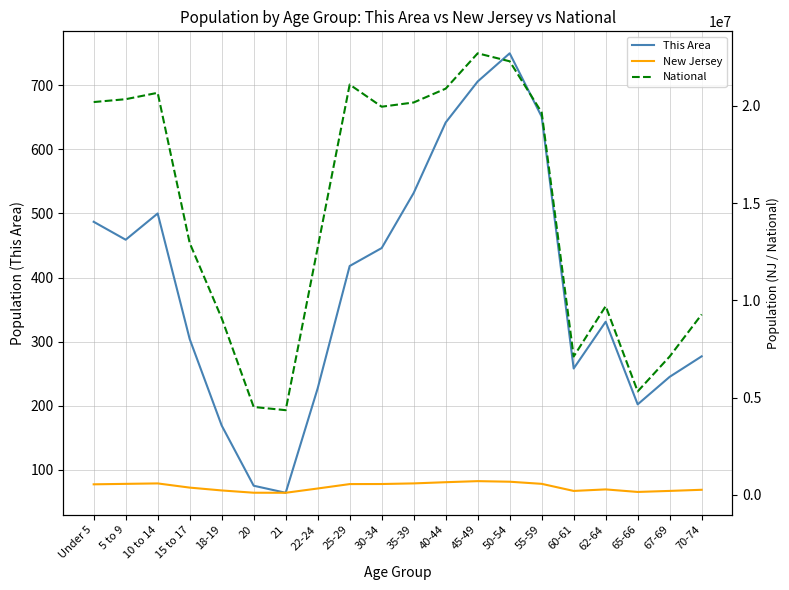

Where does the This Area series first go above 418?

Under 5